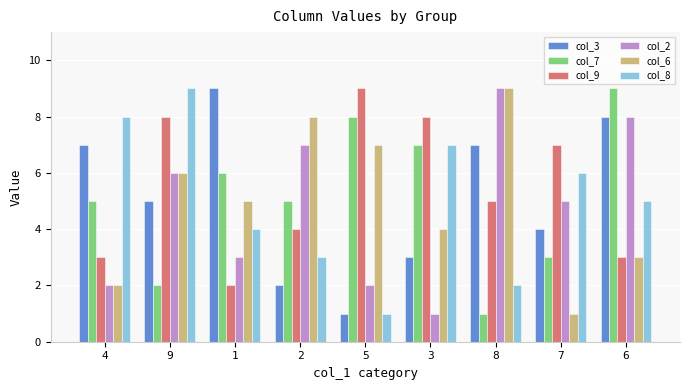

What is the spread (max minus min) of values at 8?

8